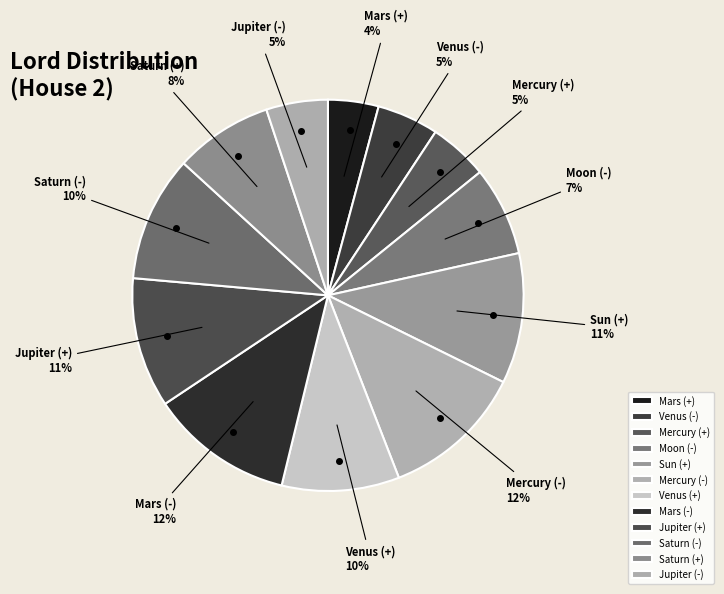

Which slice is the smallest?

Mars (+)